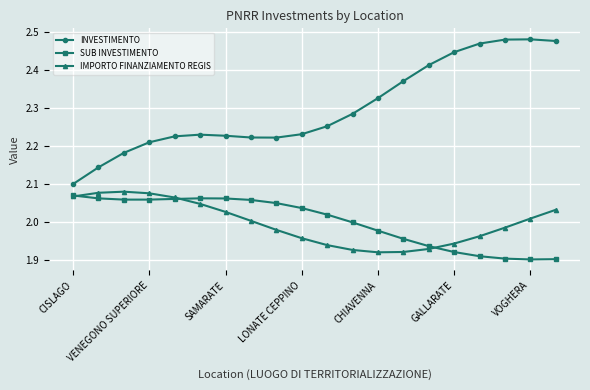

Which series has the largest total across all categories?

INVESTIMENTO